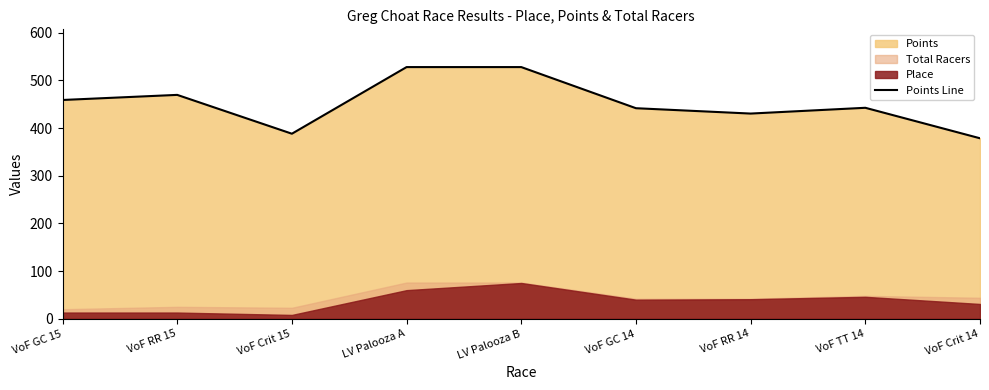

What is the value of the 9th point from the left?

378.6